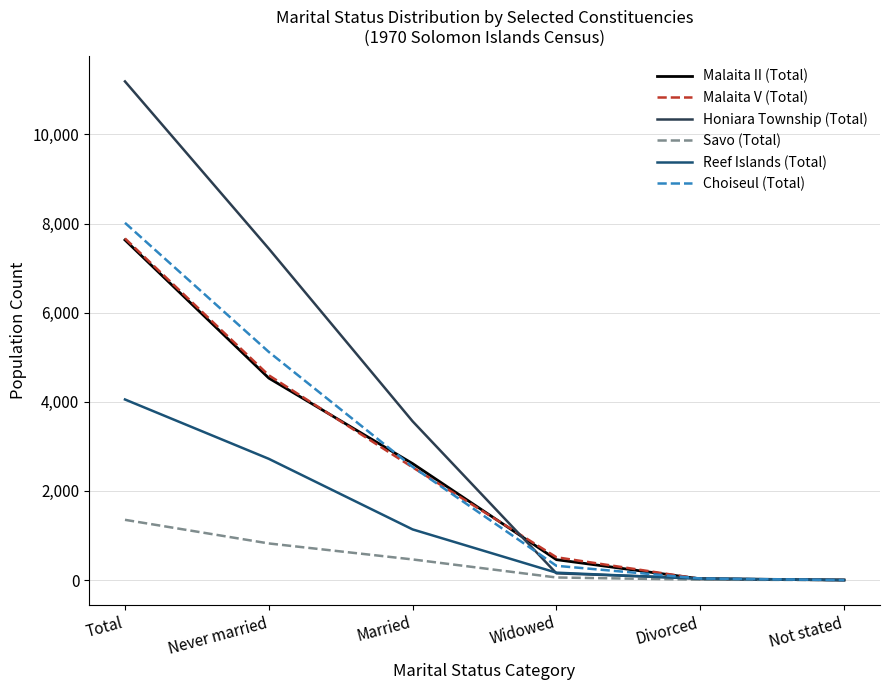

At which label is Honiara Township (Total) closest to 5596?

Never married